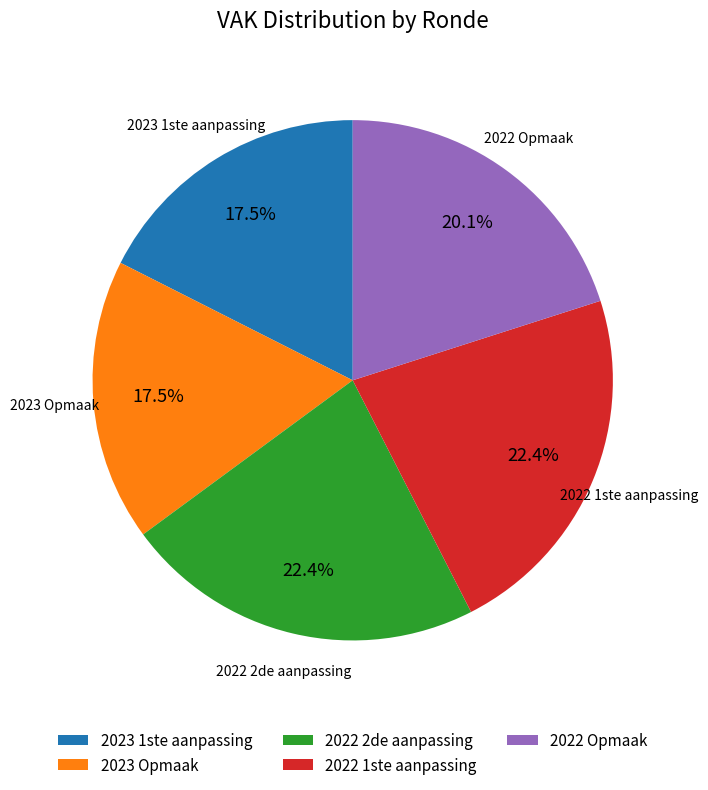

Does 2023 Opmaak account for over 50% of the chart?

No